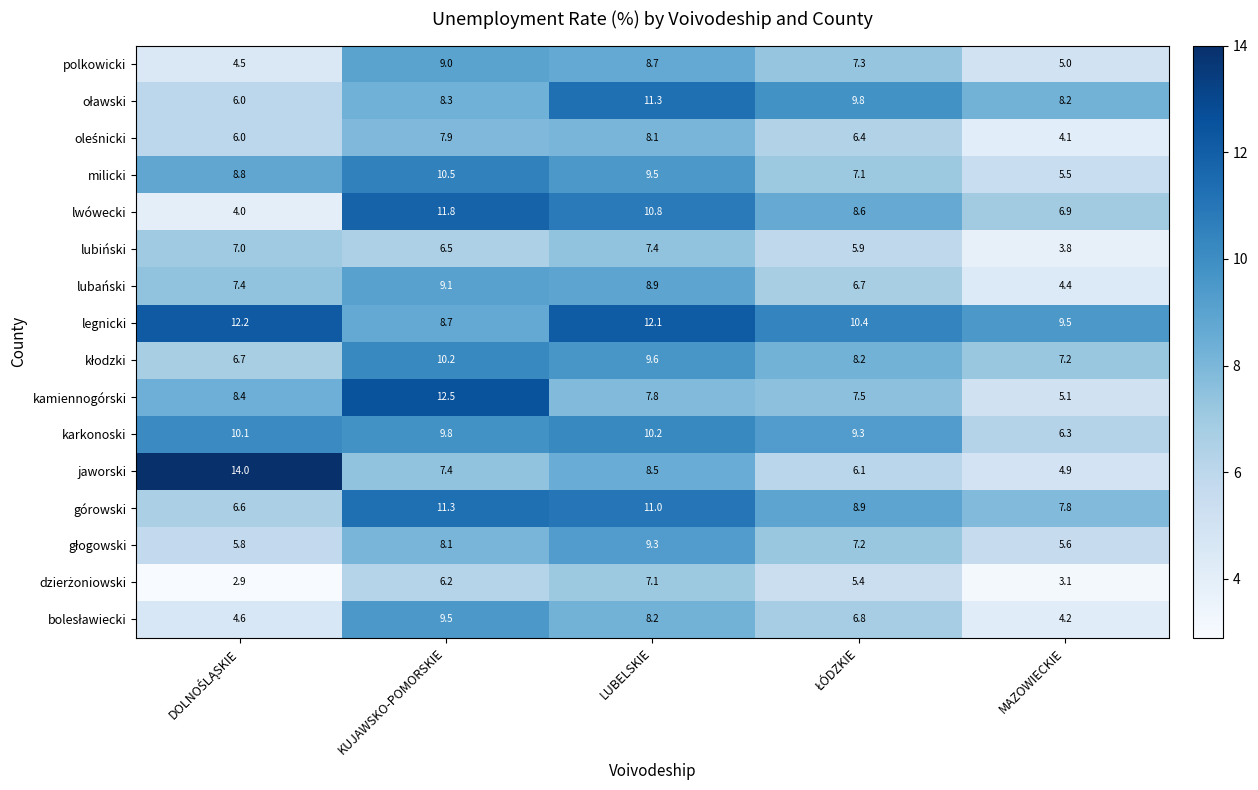

At which label is lwówecki closest to 7?

MAZOWIECKIE